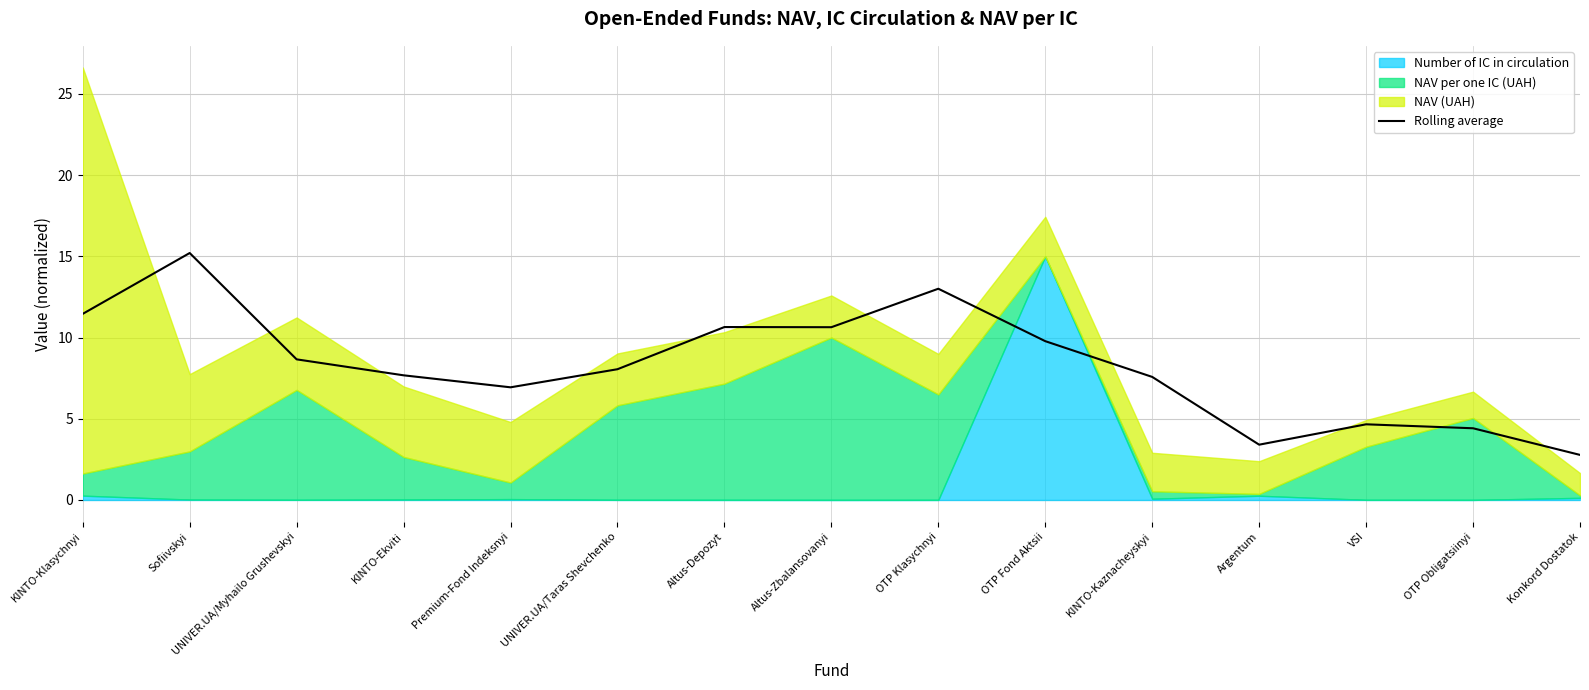

What position from the right is Premium-Fond Indeksnyi?

11